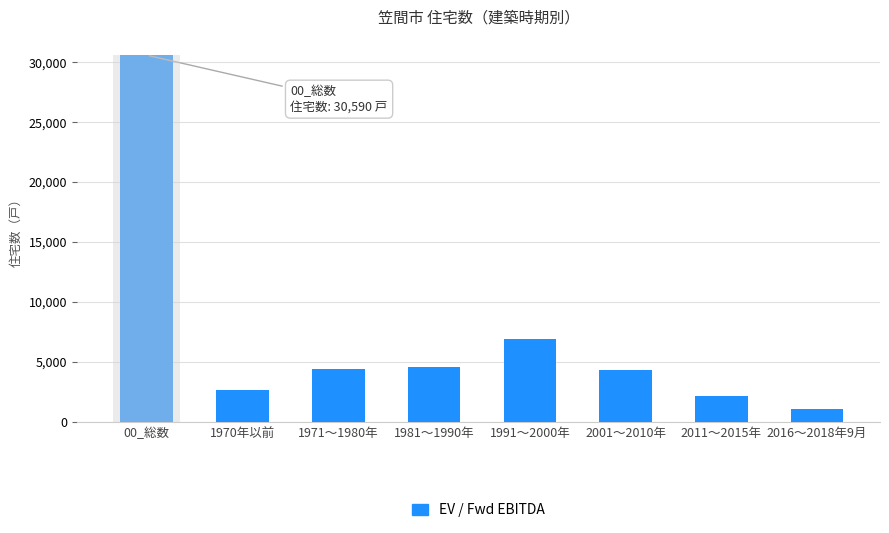

What is the label of the 3rd bar from the right?

2001～2010年